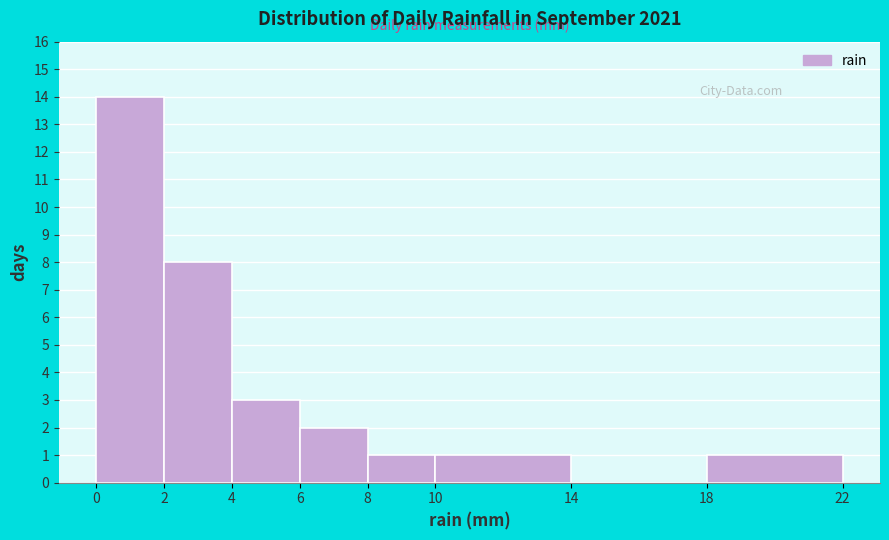

Over which range of the x-axis is the bar tallest?

0 to 2